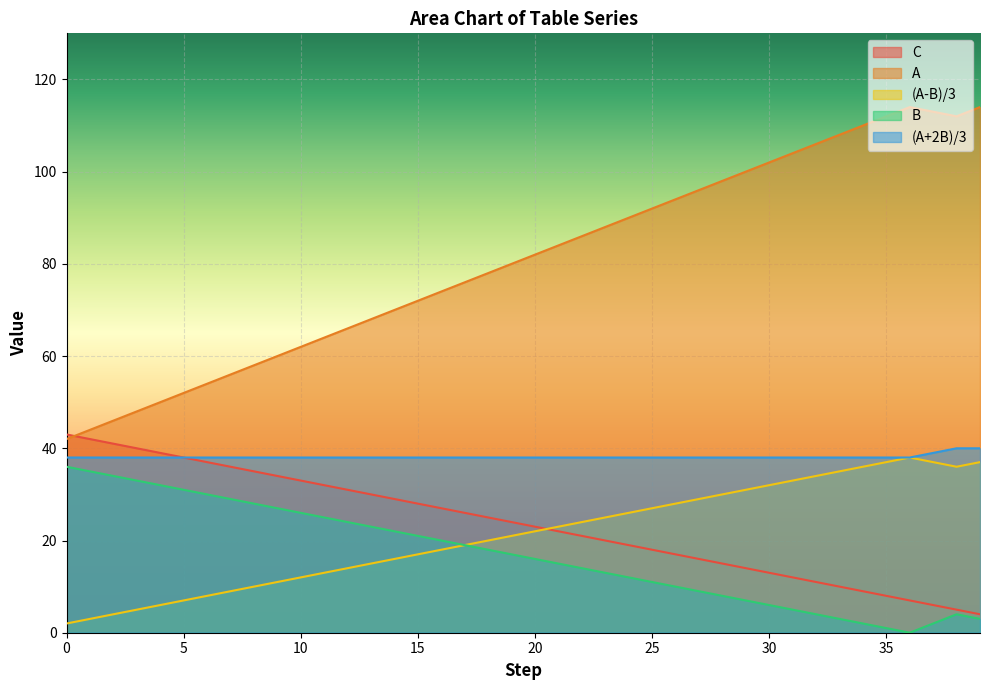

Reading left to right, extract all data points from this chart.

C: 43	42	41	40	39	38	37	36	35	34	33	32	31	30	29	28	27	26	25	24	23	22	21	20	19	18	17	16	15	14	13	12	11	10	9	8	7	6	5	4
A: 42	44	46	48	50	52	54	56	58	60	62	64	66	68	70	72	74	76	78	80	82	84	86	88	90	92	94	96	98	100	102	104	106	108	110	112	114	113	112	114
(A-B)/3: 2	3	4	5	6	7	8	9	10	11	12	13	14	15	16	17	18	19	20	21	22	23	24	25	26	27	28	29	30	31	32	33	34	35	36	37	38	37	36	37
B: 36	35	34	33	32	31	30	29	28	27	26	25	24	23	22	21	20	19	18	17	16	15	14	13	12	11	10	9	8	7	6	5	4	3	2	1	0	2	4	3
(A+2B)/3: 38	38	38	38	38	38	38	38	38	38	38	38	38	38	38	38	38	38	38	38	38	38	38	38	38	38	38	38	38	38	38	38	38	38	38	38	38	39	40	40